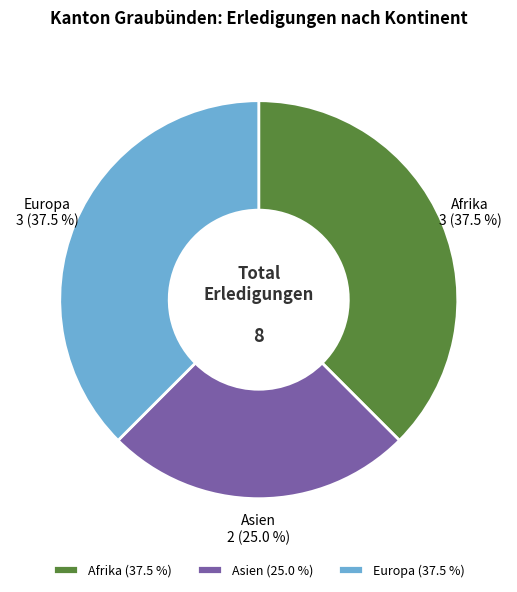

Combined, do Europa and Afrika account for over 50%?

Yes